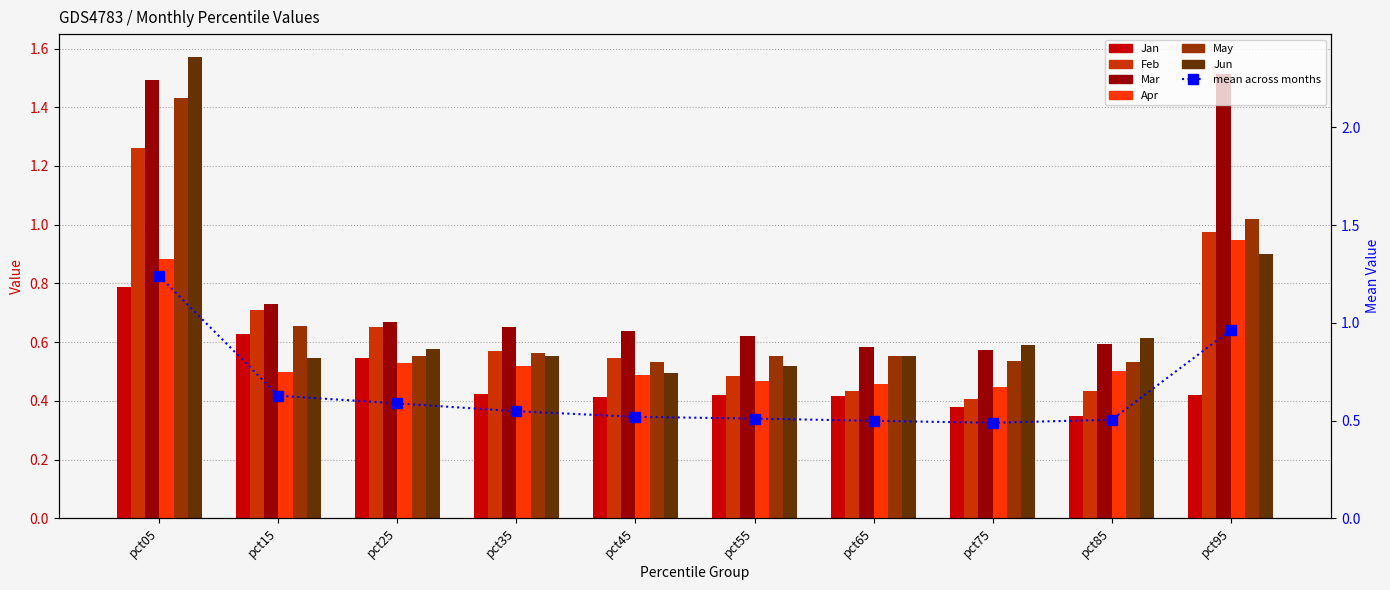

Reading left to right, extract all data points from this chart.

Jan: pct05=0.8	pct15=0.6	pct25=0.5	pct35=0.4	pct45=0.4	pct55=0.4	pct65=0.4	pct75=0.4	pct85=0.3	pct95=0.4
Feb: pct05=1.3	pct15=0.7	pct25=0.7	pct35=0.6	pct45=0.5	pct55=0.5	pct65=0.4	pct75=0.4	pct85=0.4	pct95=1.0
Mar: pct05=1.5	pct15=0.7	pct25=0.7	pct35=0.7	pct45=0.6	pct55=0.6	pct65=0.6	pct75=0.6	pct85=0.6	pct95=1.5
Apr: pct05=0.9	pct15=0.5	pct25=0.5	pct35=0.5	pct45=0.5	pct55=0.5	pct65=0.5	pct75=0.4	pct85=0.5	pct95=0.9
May: pct05=1.4	pct15=0.7	pct25=0.6	pct35=0.6	pct45=0.5	pct55=0.6	pct65=0.6	pct75=0.5	pct85=0.5	pct95=1.0
Jun: pct05=1.6	pct15=0.5	pct25=0.6	pct35=0.6	pct45=0.5	pct55=0.5	pct65=0.6	pct75=0.6	pct85=0.6	pct95=0.9